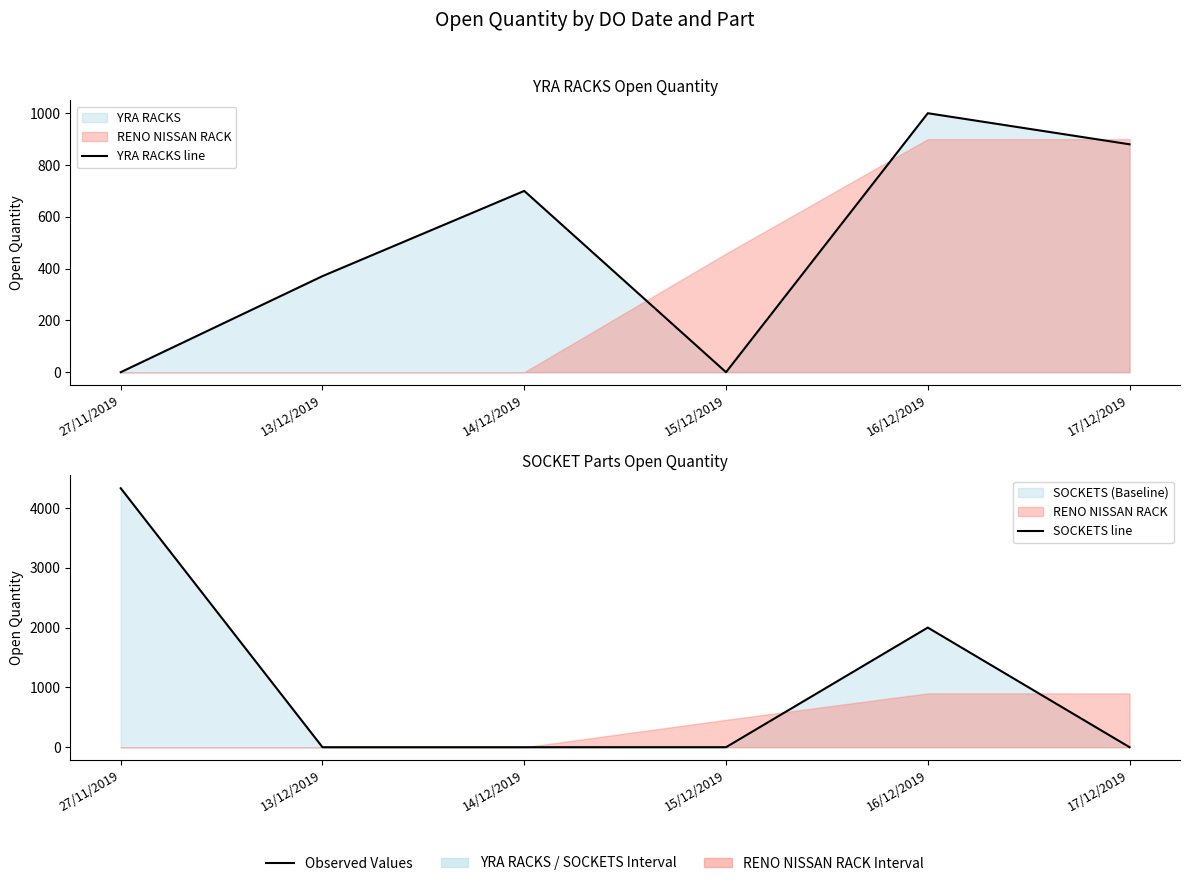

After their last crossing, which series has the higher values: SOCKETS line or YRA RACKS line?

YRA RACKS line